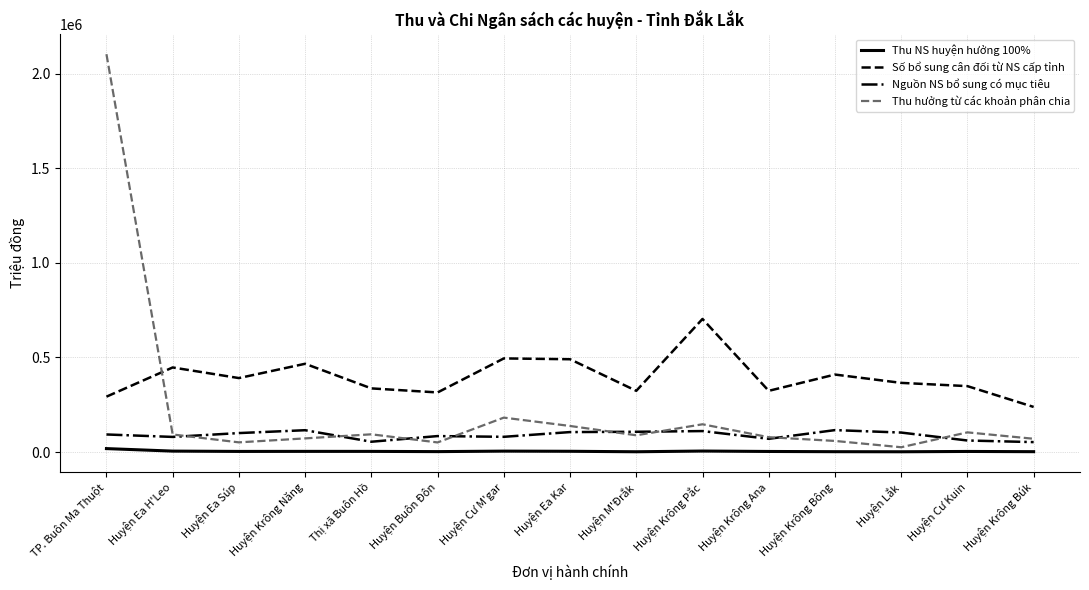

True or false: Nguồn NS bổ sung có mục tiêu and Số bổ sung cân đối từ NS cấp tỉnh cross at least once.

False